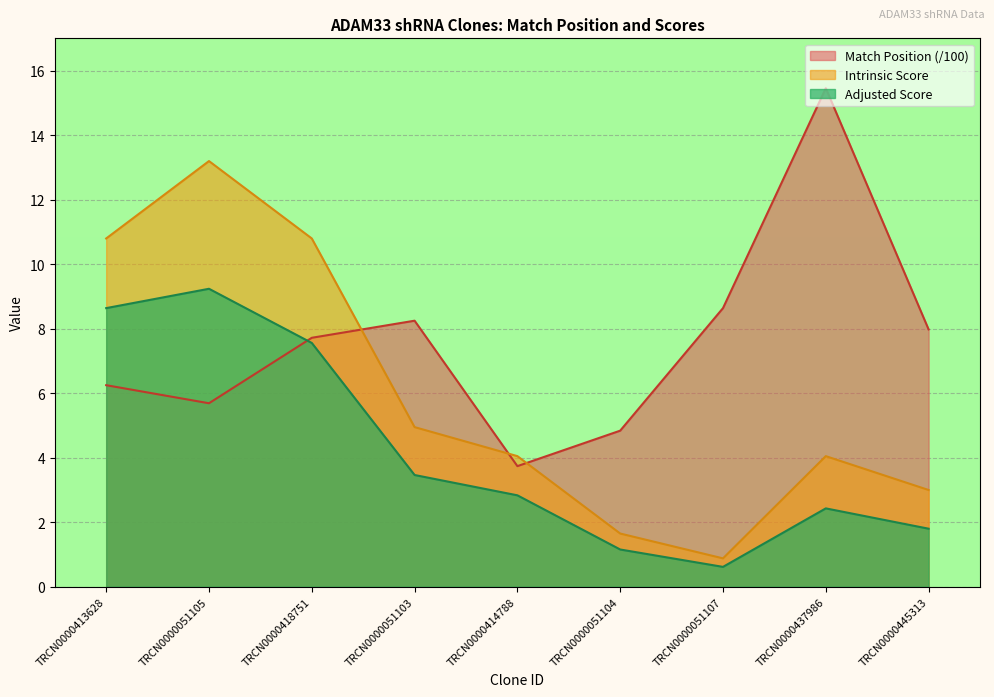

True or false: Match Position has more than 2 interior local peaks.

False